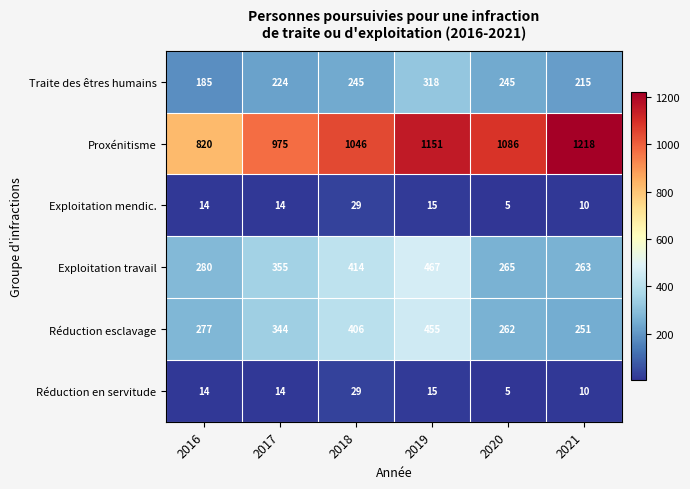

Which series has the widest spread of values?

Proxénitisme